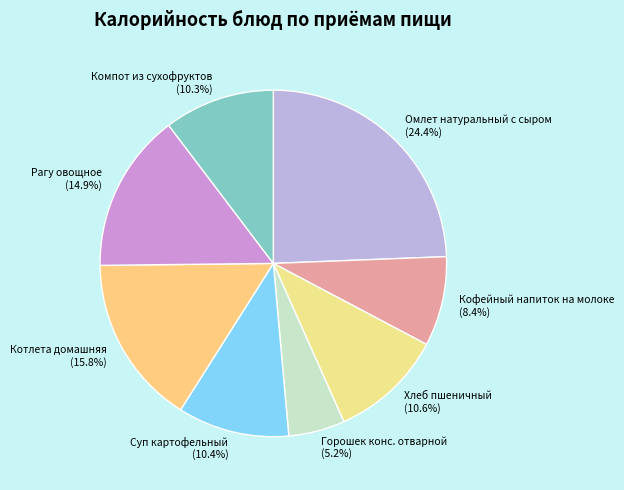

How many segments does this pie chart have?

8